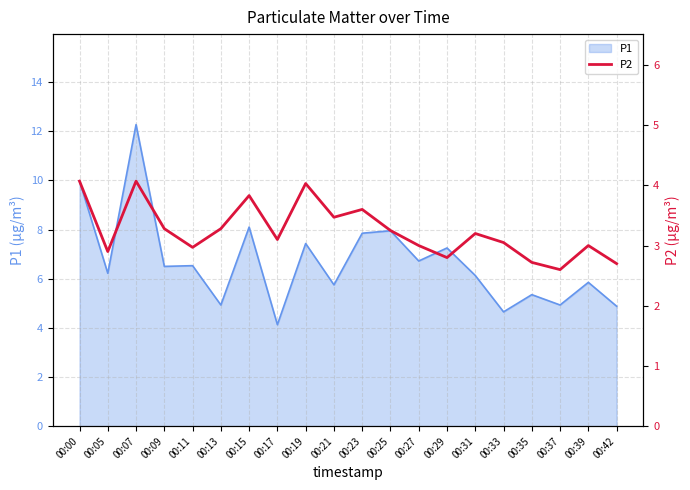

The P1 series shows 2.2 at 00:29. True or false?

False